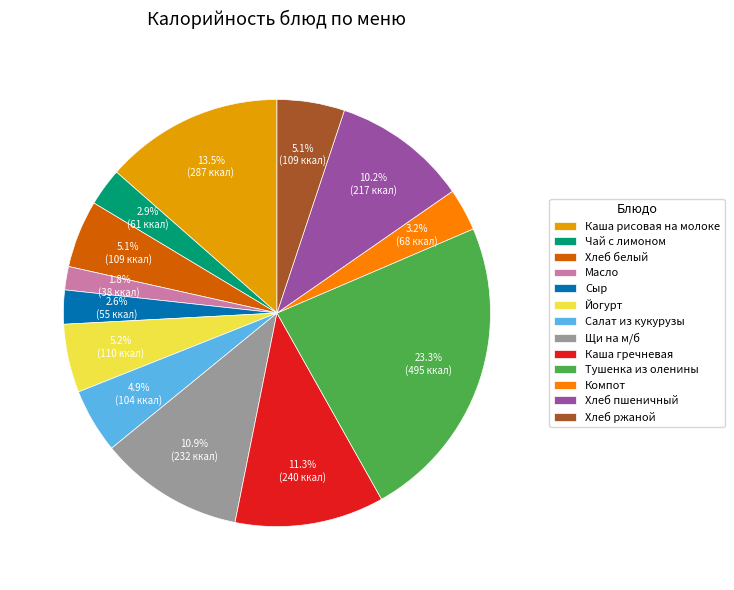

Is there any slice that represents more than half of the pie?

No